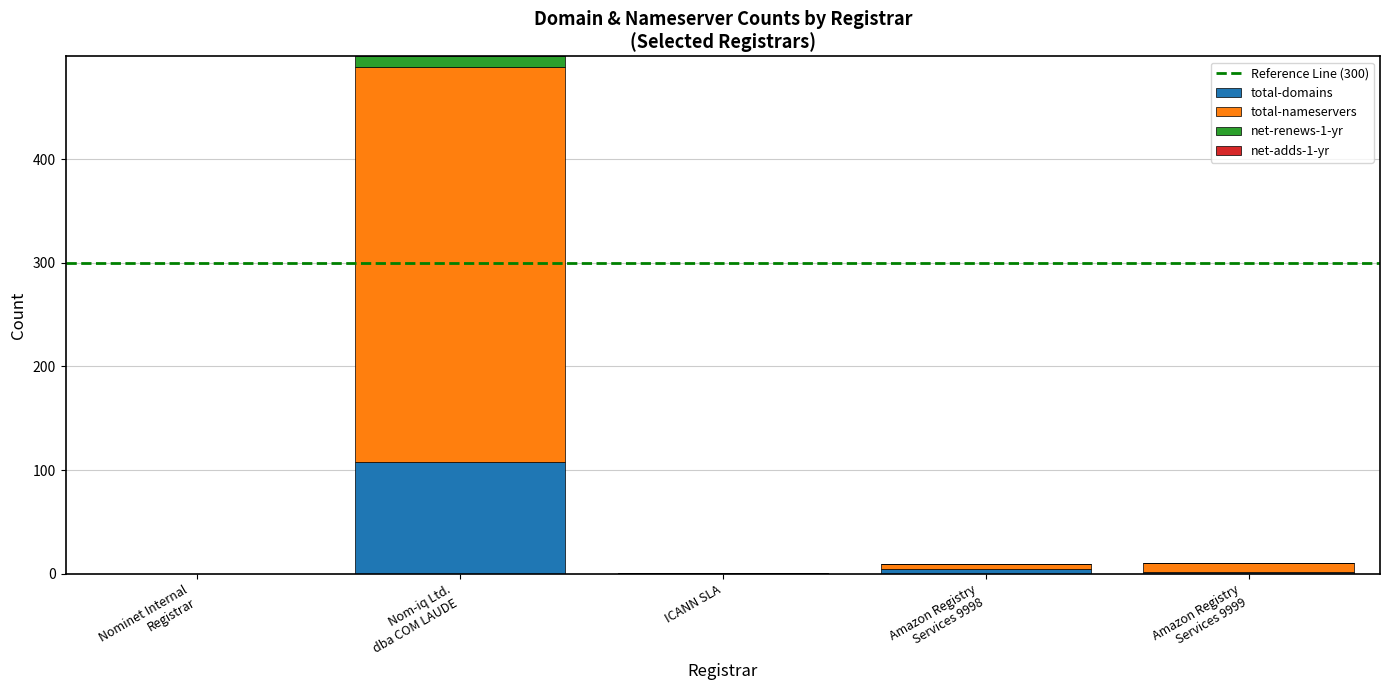

What is the sum of all total-domains values?

116